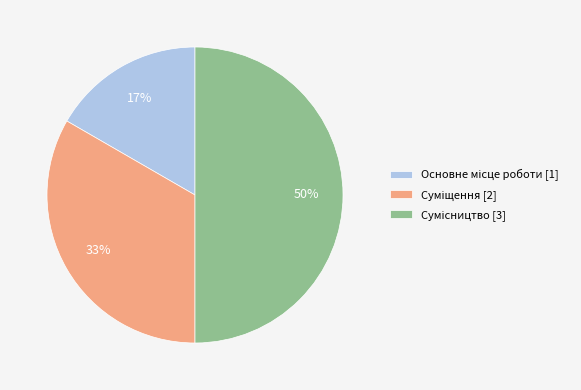

How many slices are in this pie chart?

3